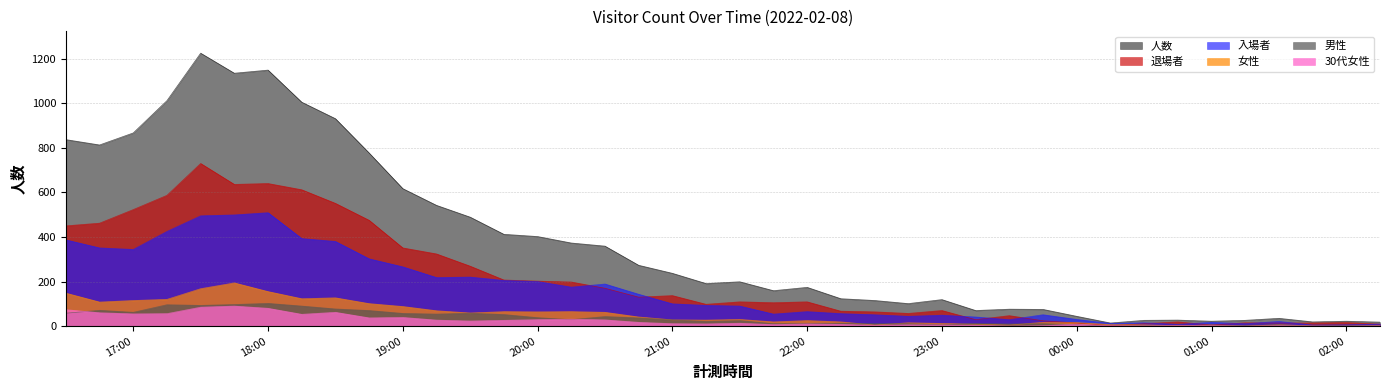

How many data points in 入場者 are less than 93?

20